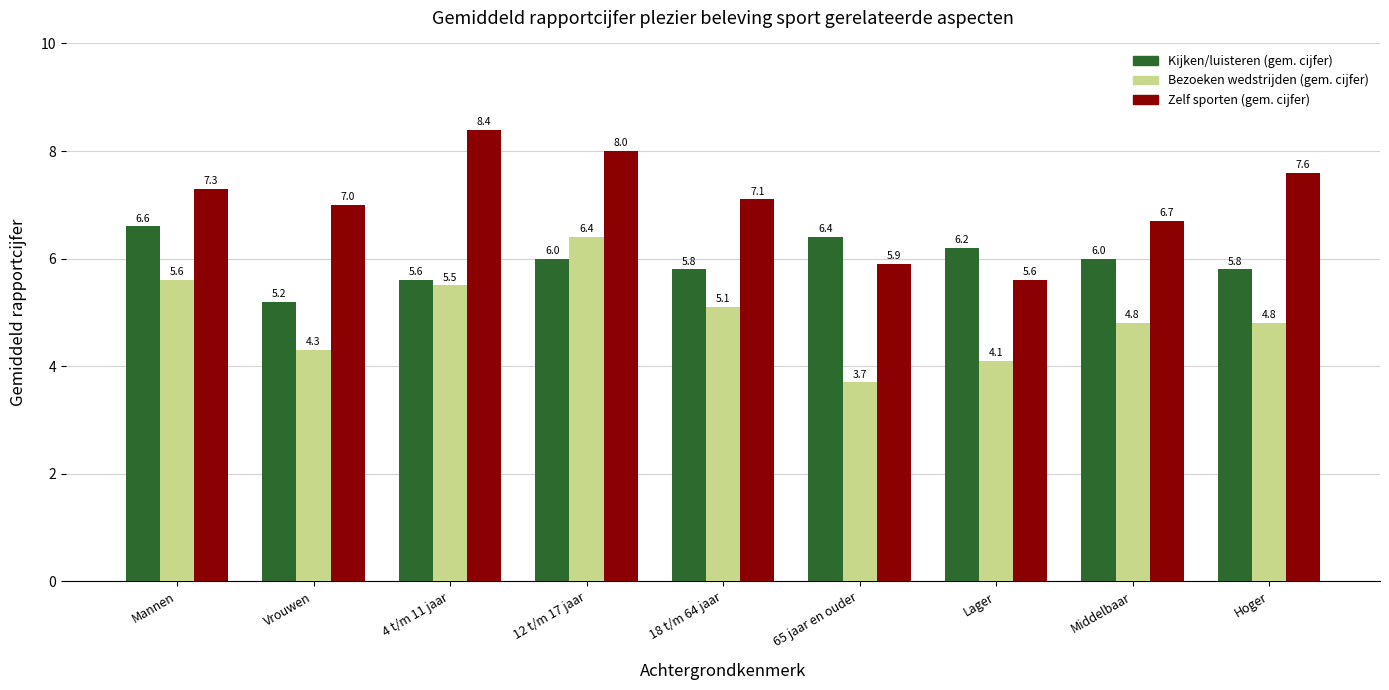

Which series has the largest total across all categories?

Zelf sporten (gem. cijfer)